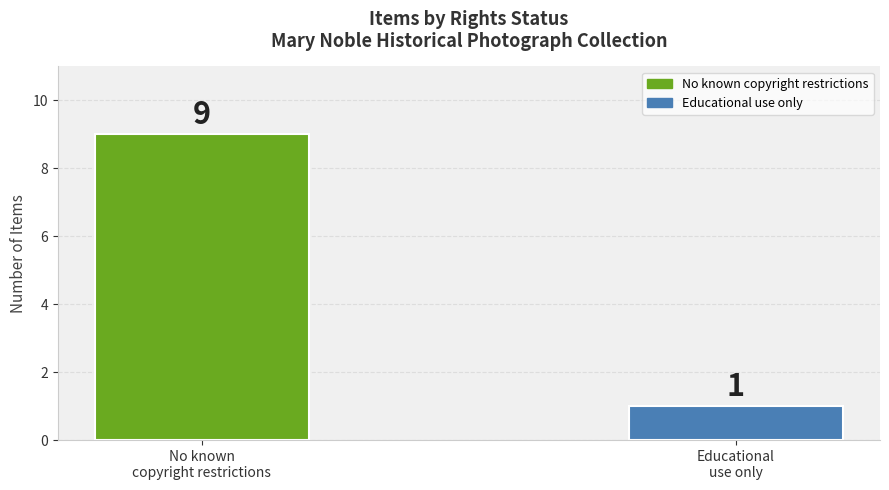

Does the chart contain stacked bars?

No